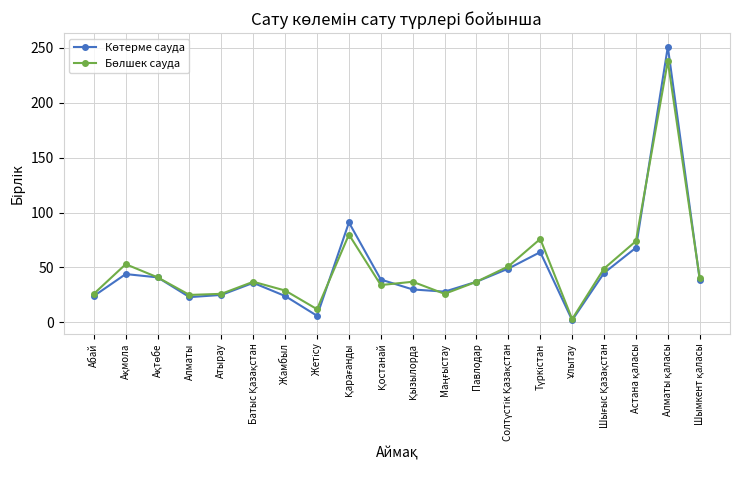

What is the maximum value shown in the chart?

251